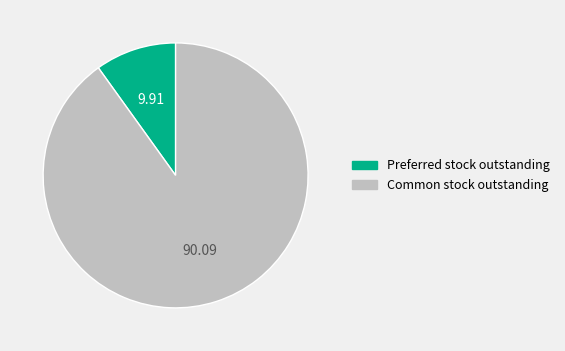

Is Common stock outstanding the majority of the pie?

Yes